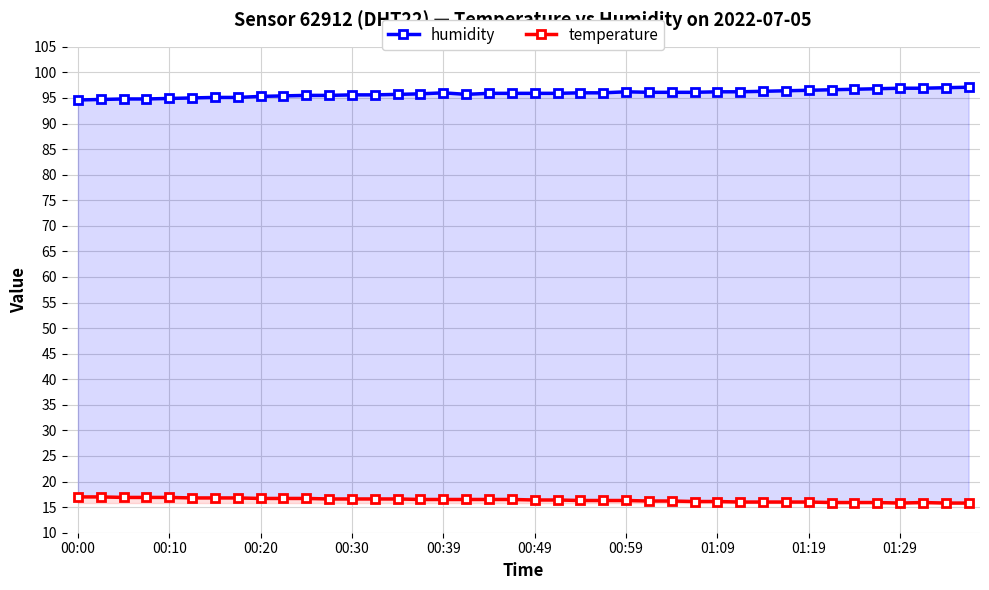

How many lines are shown in the chart?

2